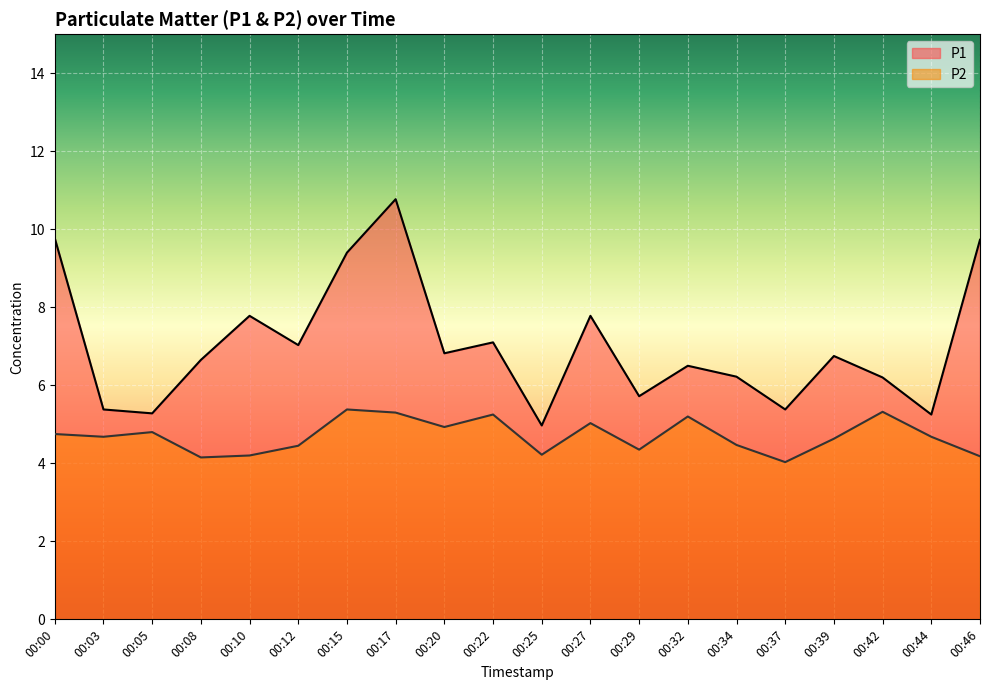

How many data points does each series have?

20